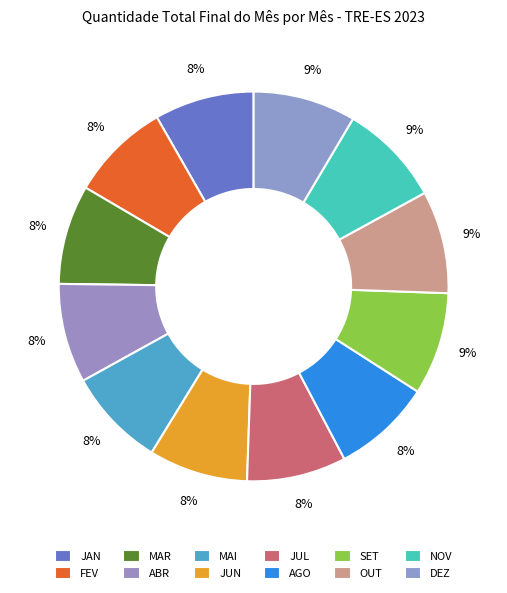

Count the number of slices in the pie.

12